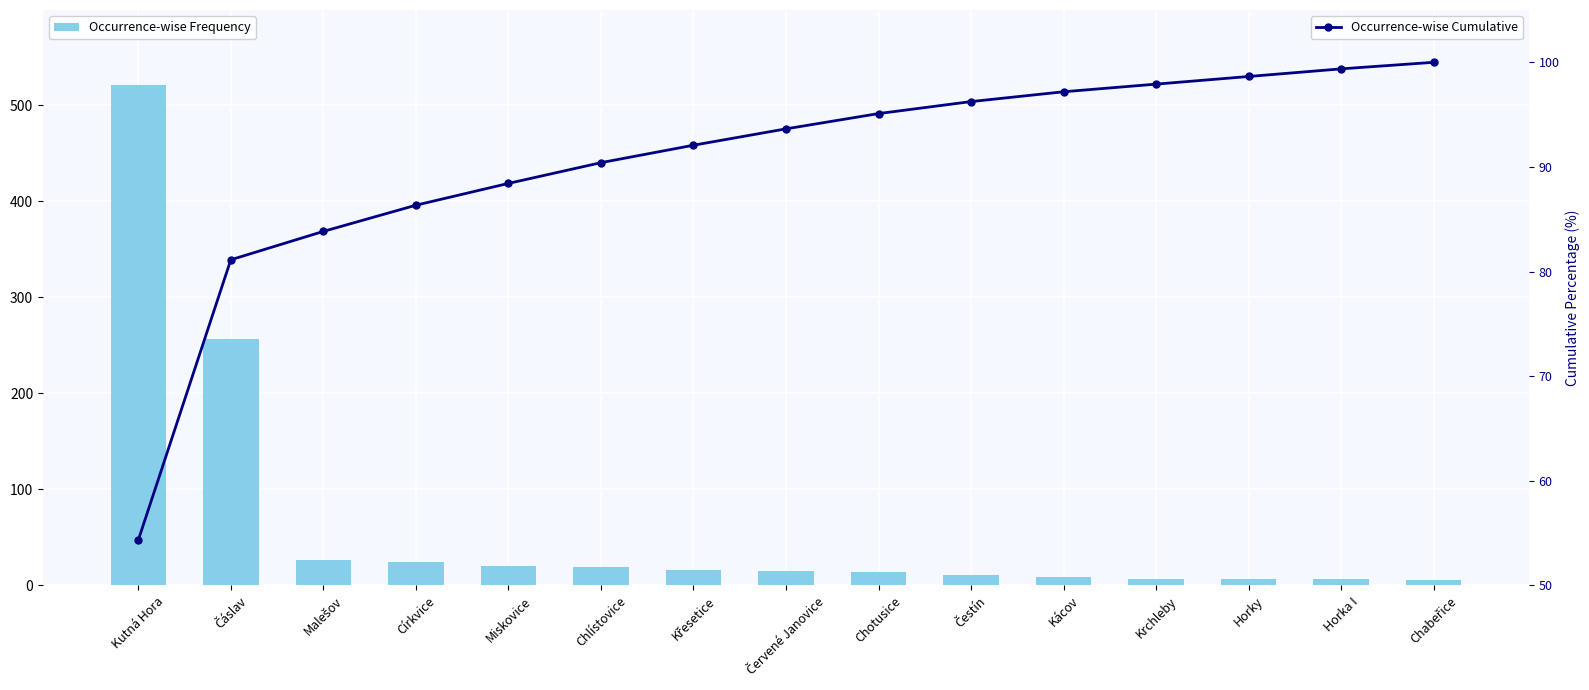

What is the difference between the maximum and second lowest values in the Occurrence-wise Cumulative series?

18.9